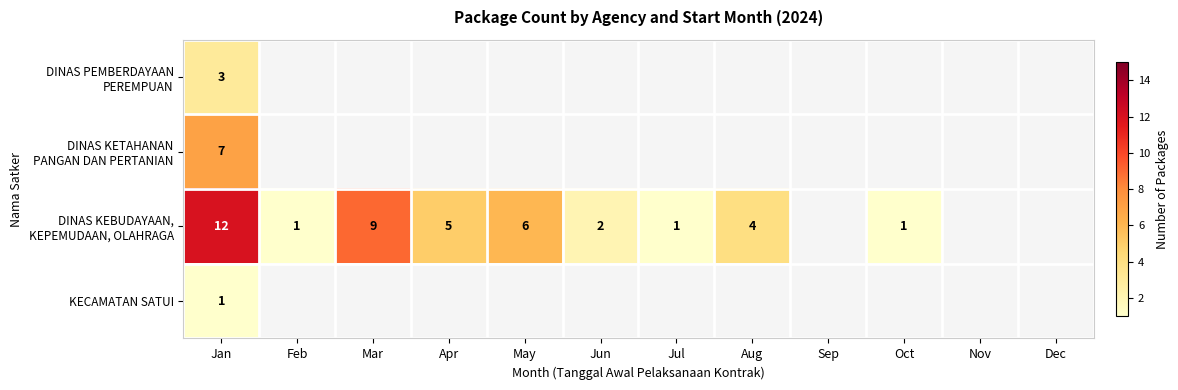

What is the total value across all series at Jan?

23